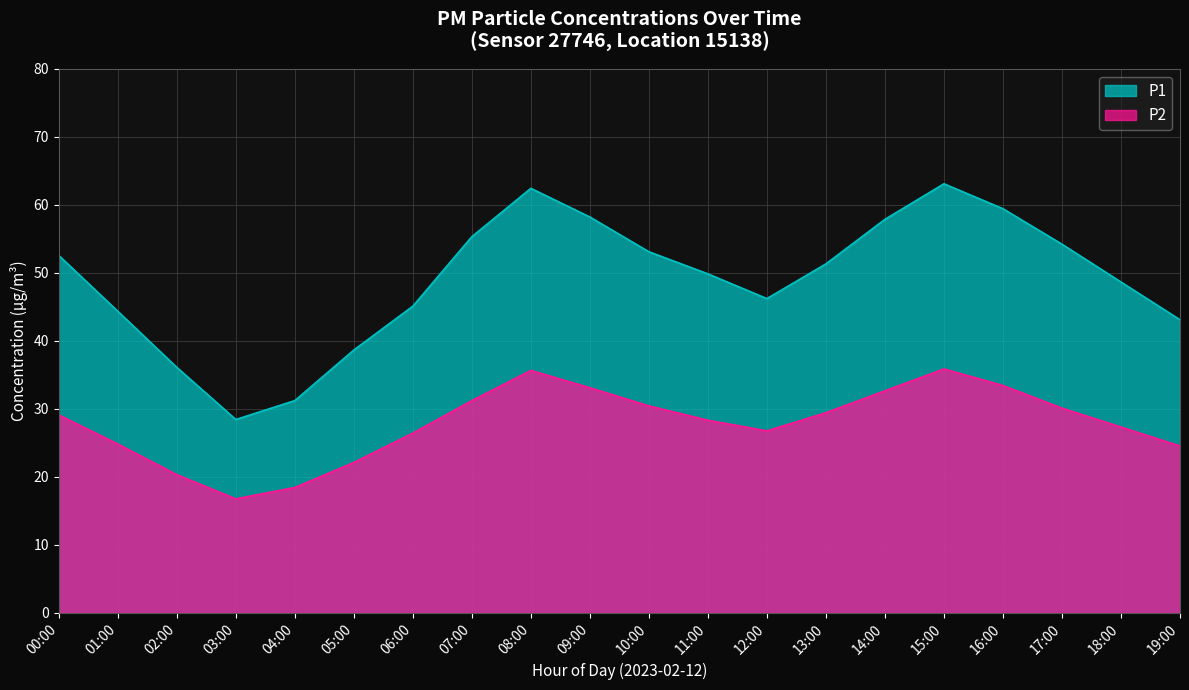

Does the chart have visible grid lines?

Yes